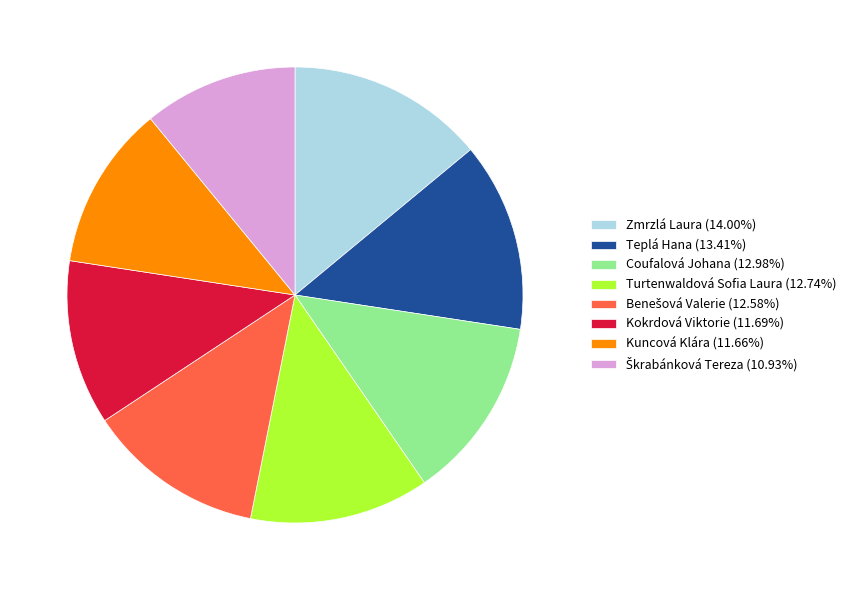

Combined, do Turtenwaldová Sofia Laura (12.74%) and Kuncová Klára (11.66%) account for over 50%?

No